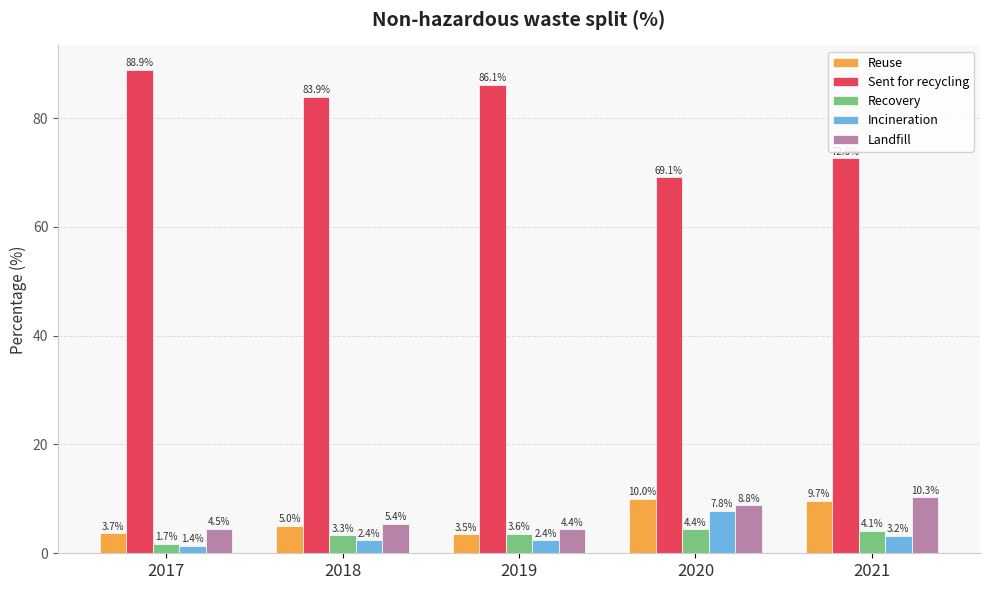

The Incineration series shows 1.4 at 2017. True or false?

True